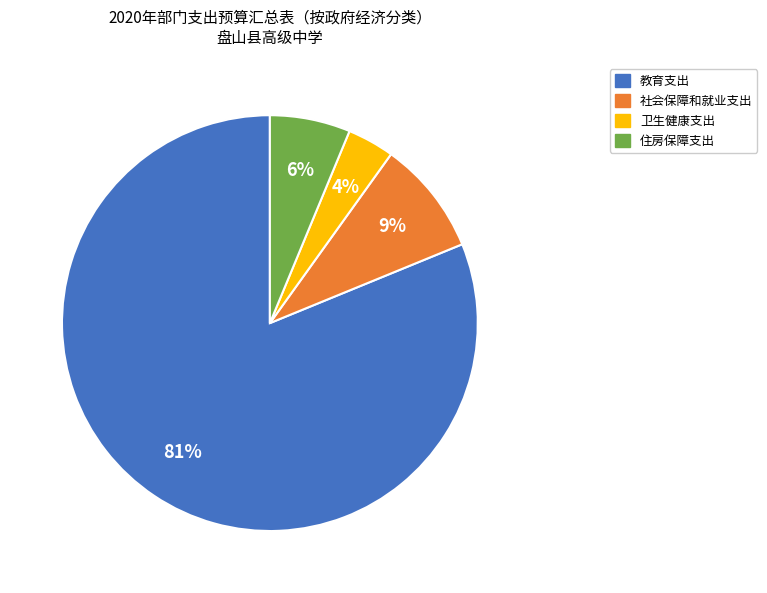

To the nearest percent, what is the average slice percentage?

25%